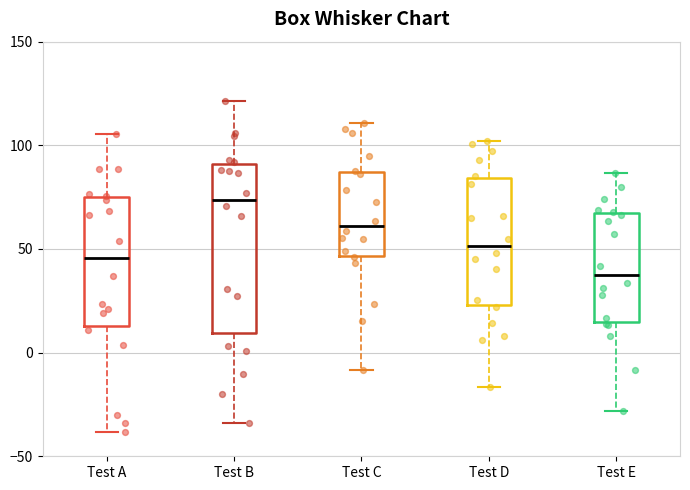

Where does the median line of the box for Test C sit on the y-axis? The values are not printed on the chart, so give them approximately, as read against the axis.

60